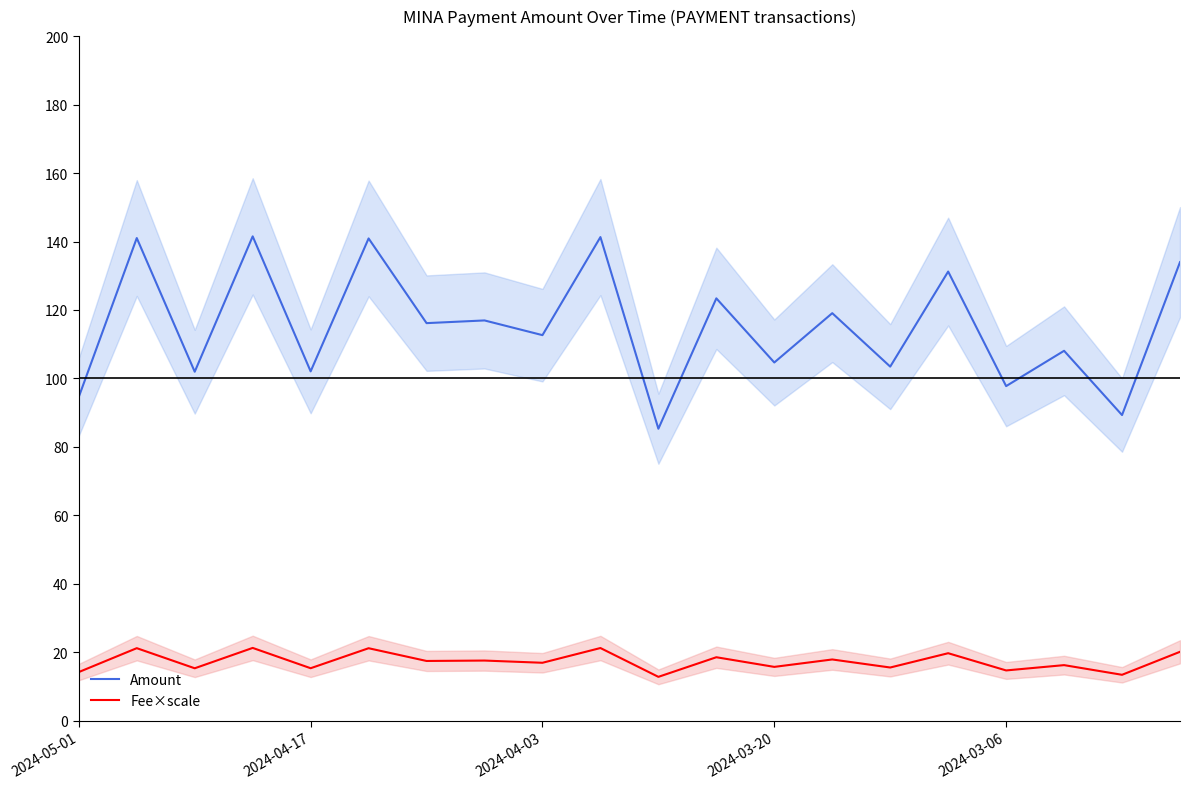

Is it true that Fee×scale equals 24.2 at 2024-04-17?

False